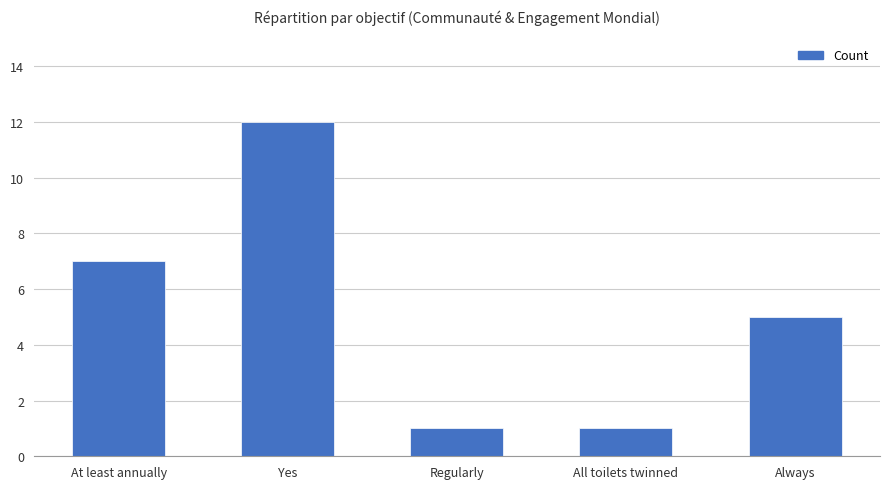

Between Yes and Always, which is larger?

Yes